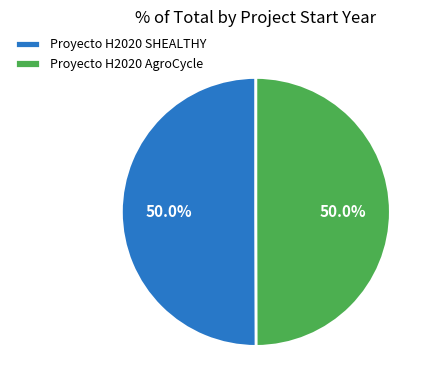

How many slices are in this pie chart?

2